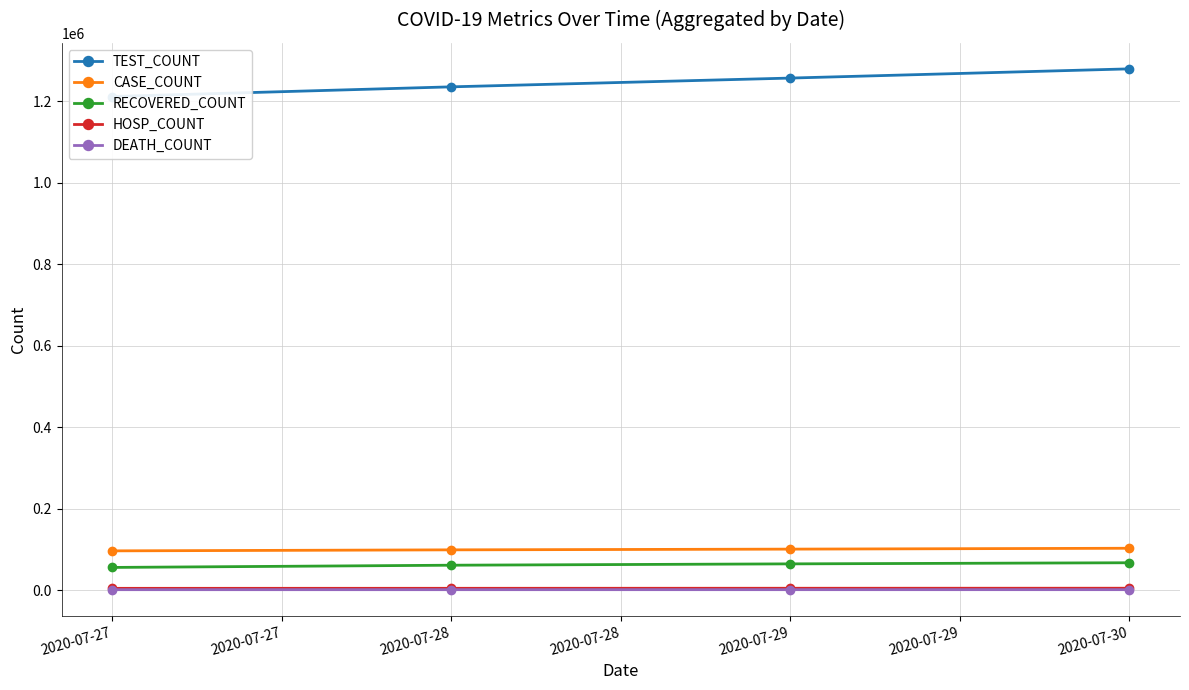

True or false: RECOVERED_COUNT and DEATH_COUNT cross at least once.

False